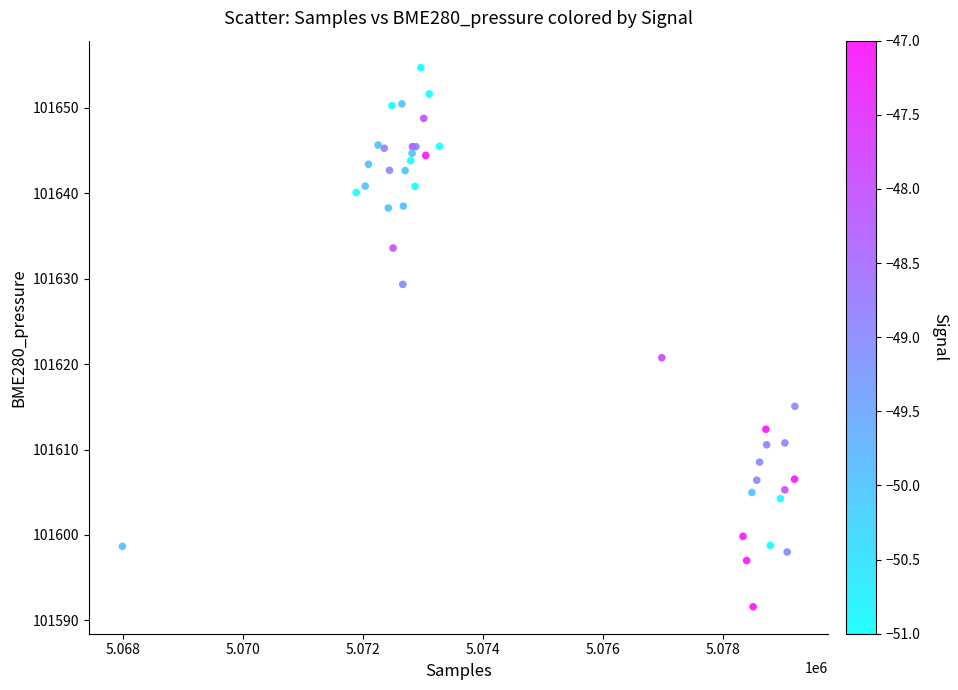

What Y value in the scatter plot is closest to 101623?

101620.8